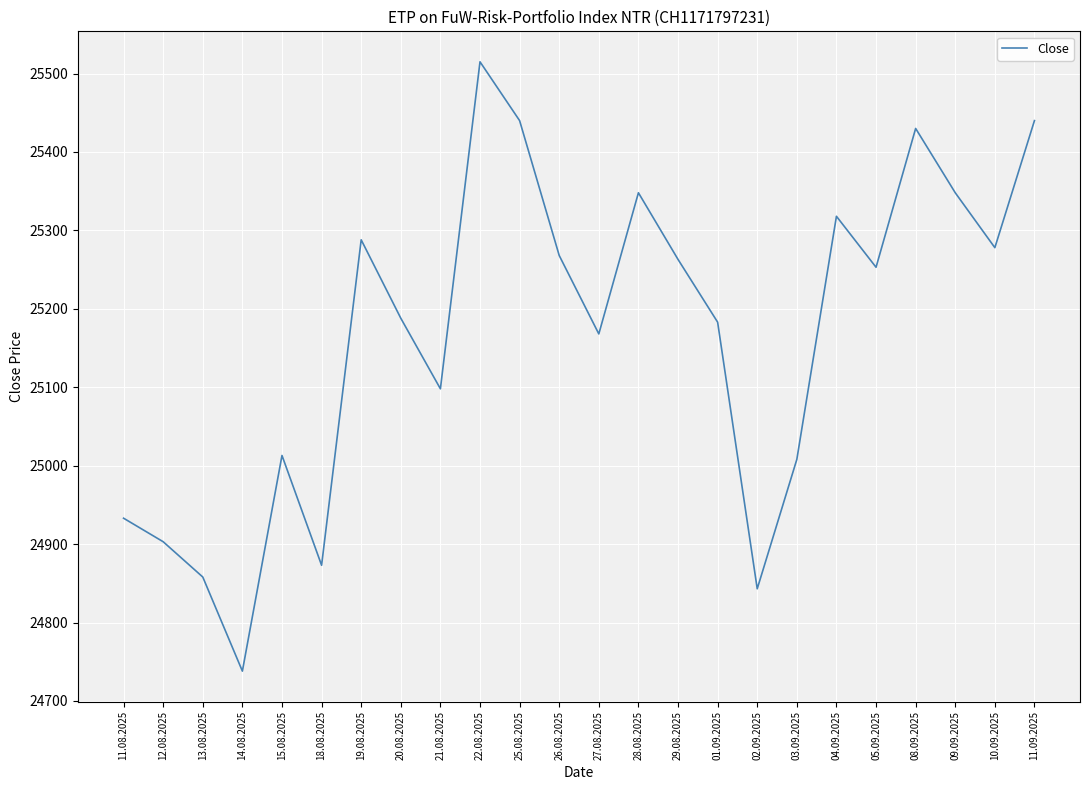

What is the sum of the values at 26.08.2025 and 25.08.2025?

50708